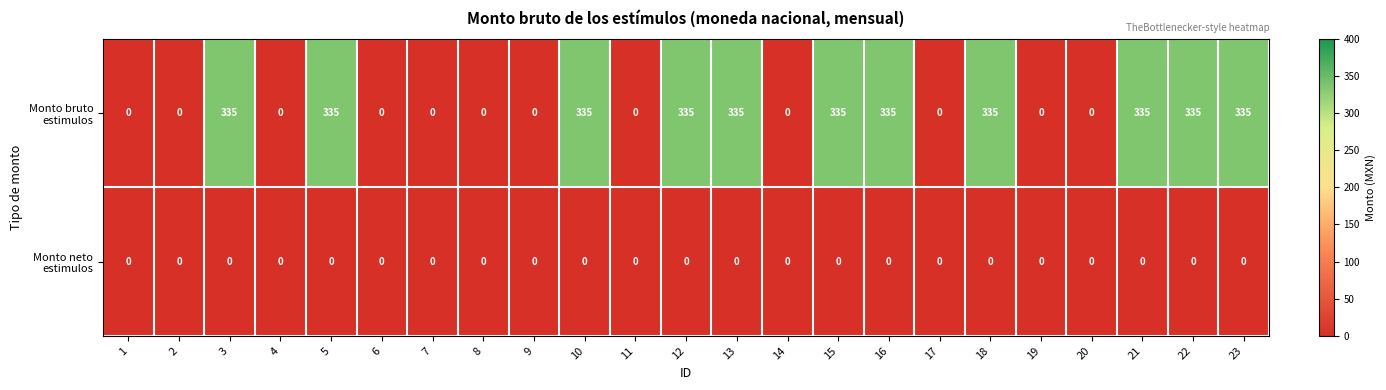

What is the greatest value displayed?

335